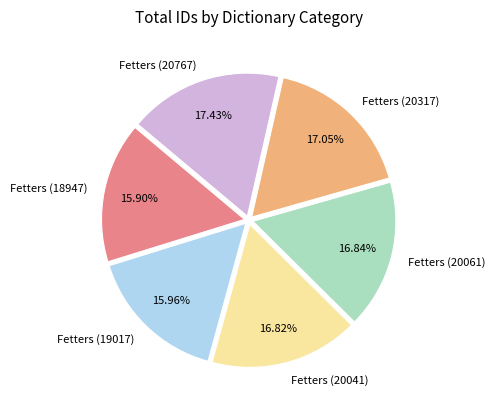

What percentage is the Fetters (20317) slice, to the nearest percent?

17%